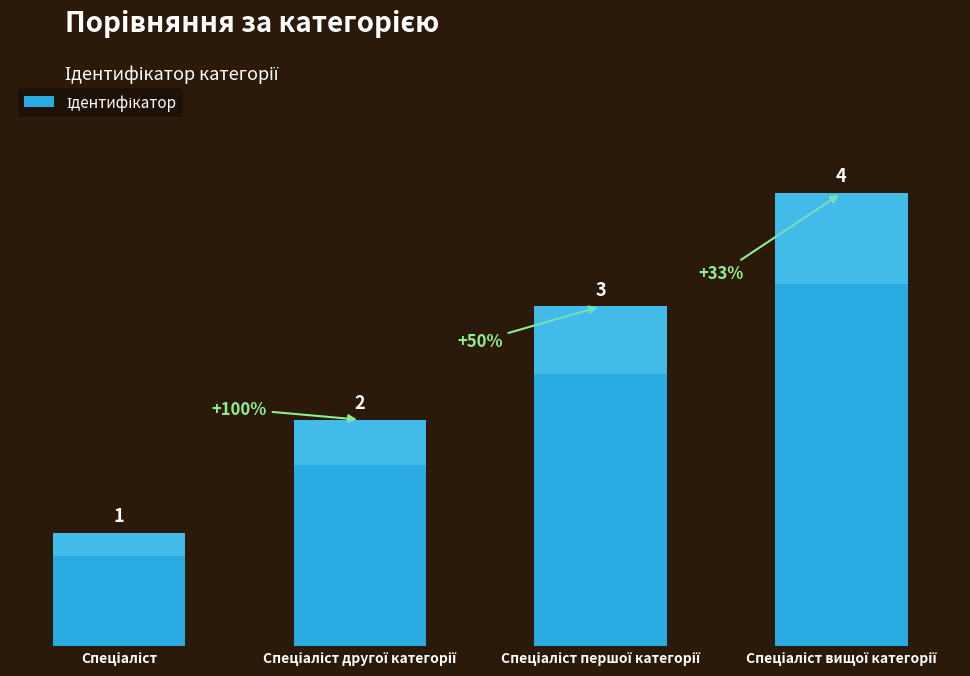

What is the difference between the maximum and minimum values?

3